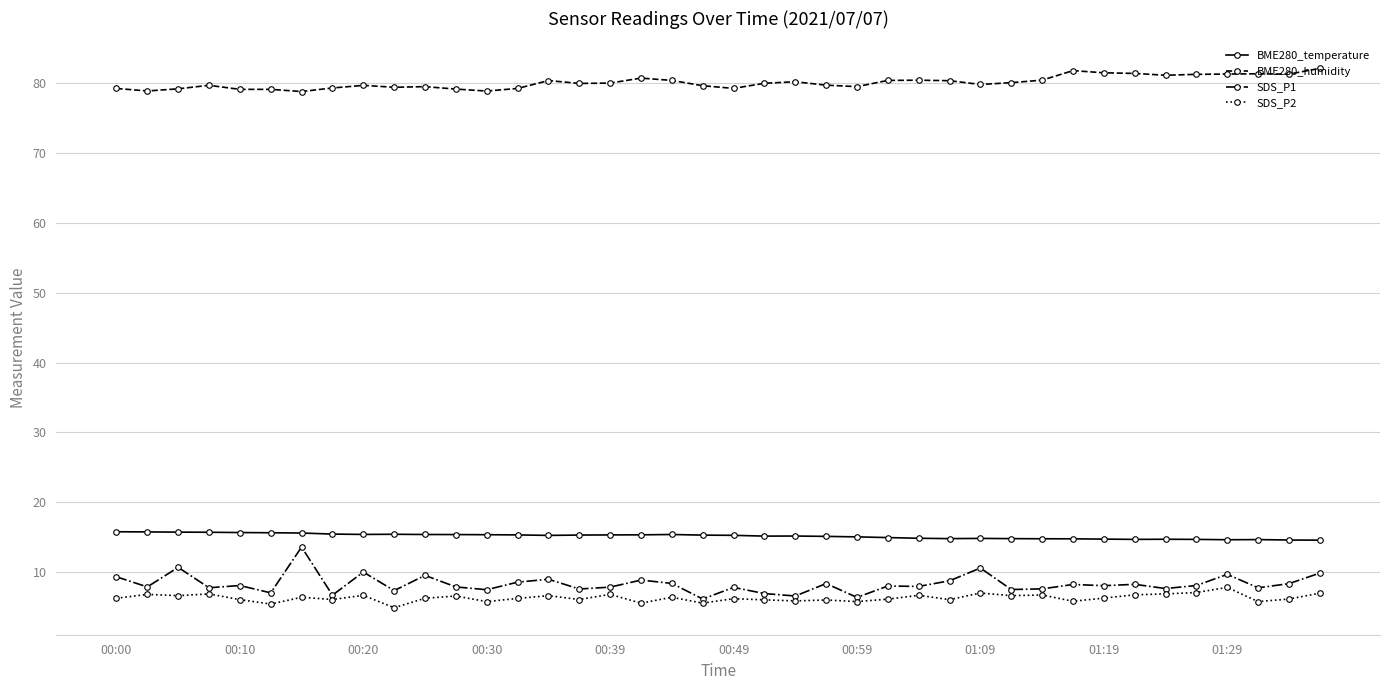

Which series has the widest spread of values?

SDS_P1